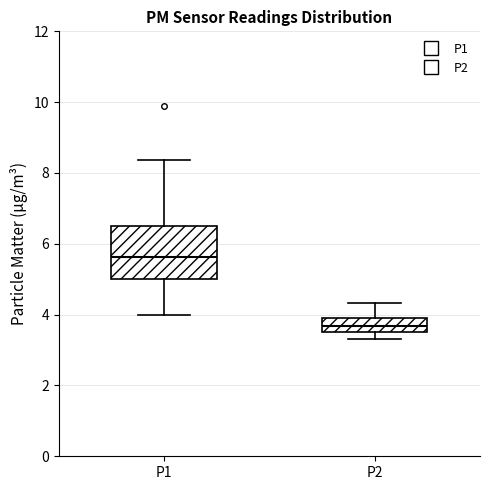

Comparing the boxes themselves (not the whiskers), which one is the tallest?

P1